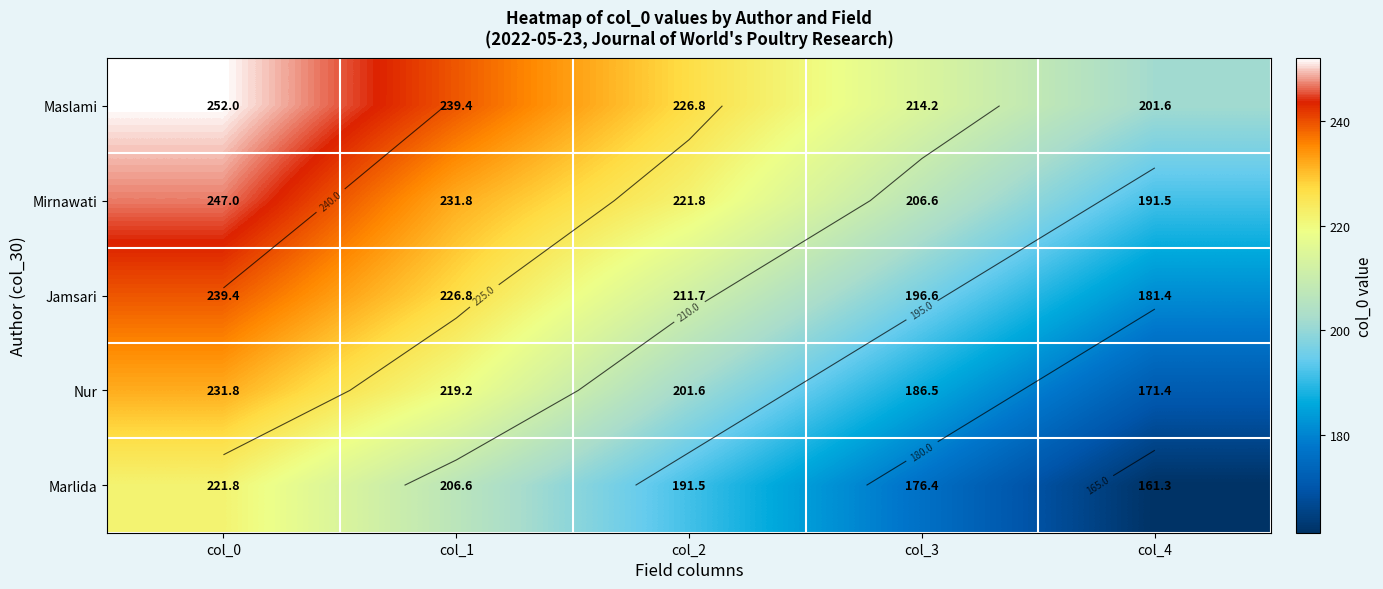

What is the spread (max minus min) of values at col_1?

32.8